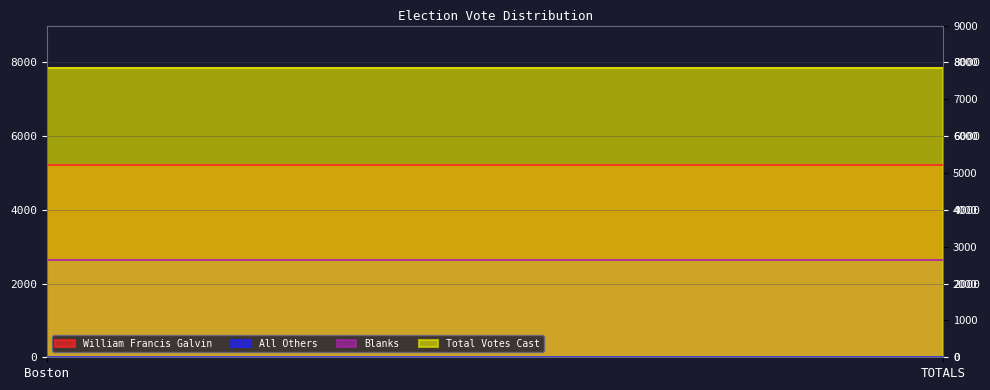

What is the average value of the Total Votes Cast series?

7857